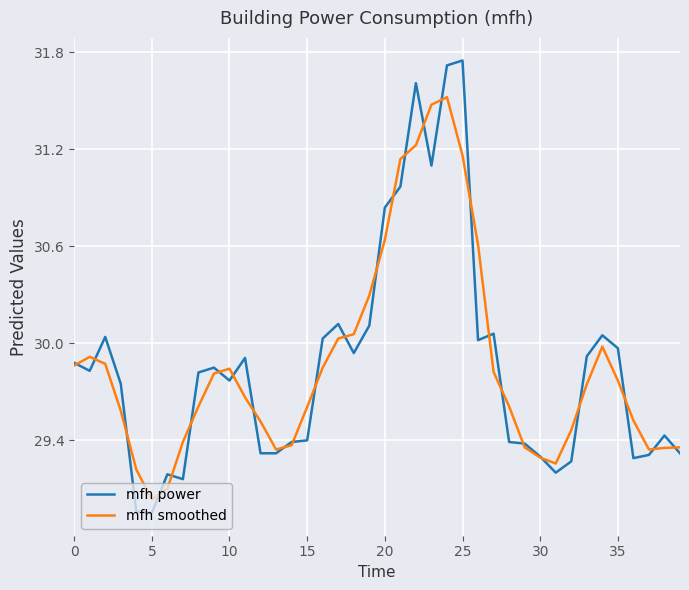

Which series has the widest spread of values?

mfh power